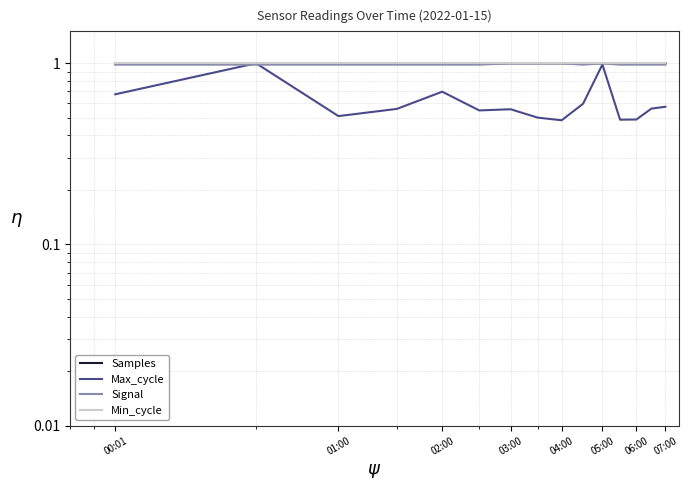

How many lines are shown in the chart?

4